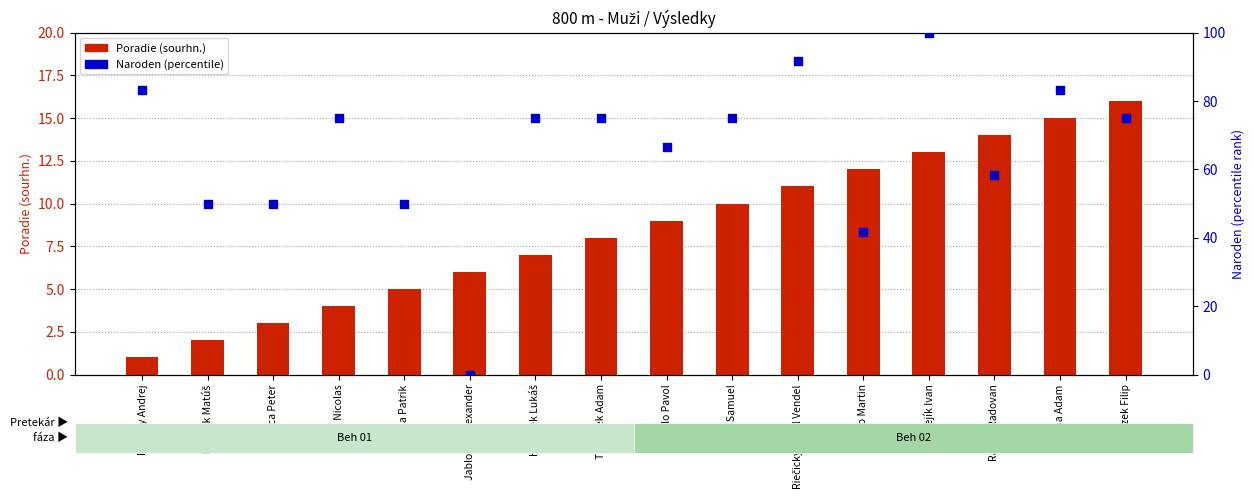

Which series contains the highest Y value?

Naroden (percentile)